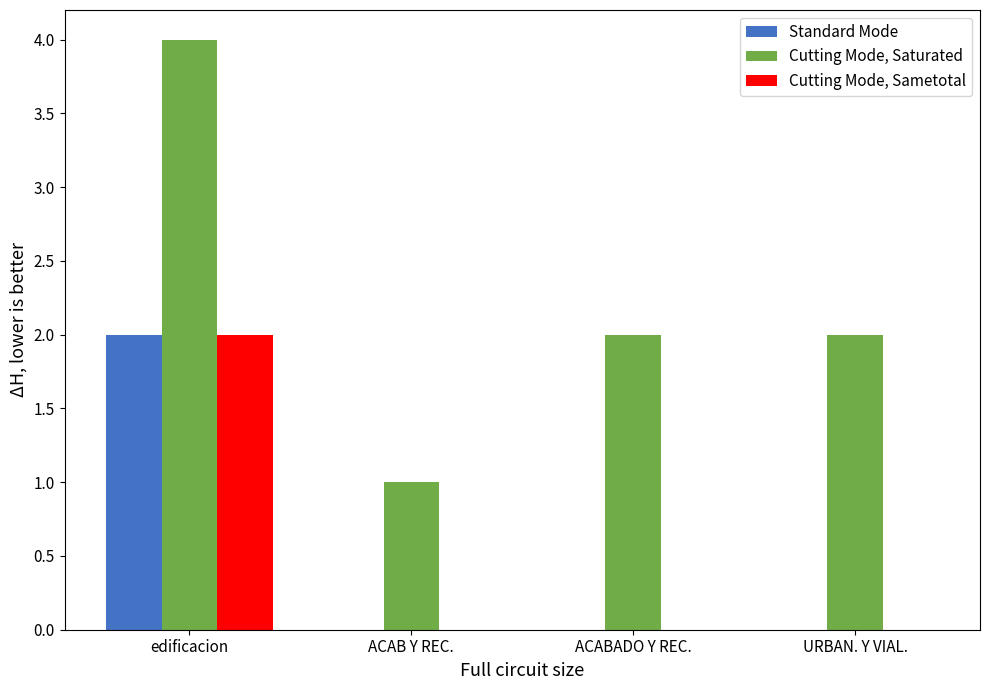

Is it true that Cutting Mode, Sametotal equals 1 at ACABADO Y REC.?

False